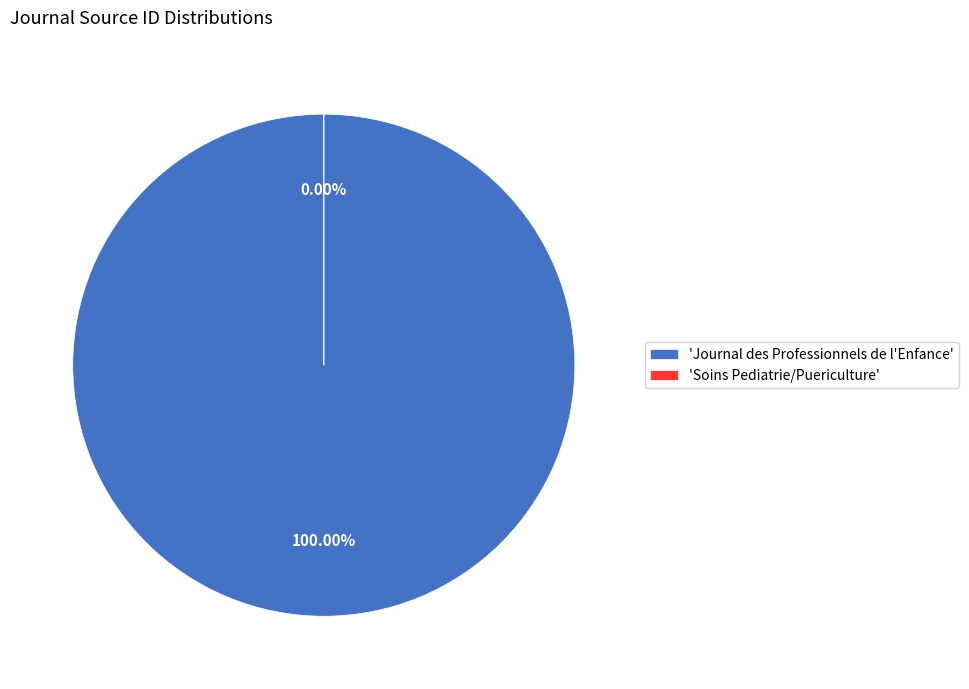

Rank the categories by value from lowest to highest.

Soins Pediatrie/Puericulture, Journal des Professionnels de l'Enfance